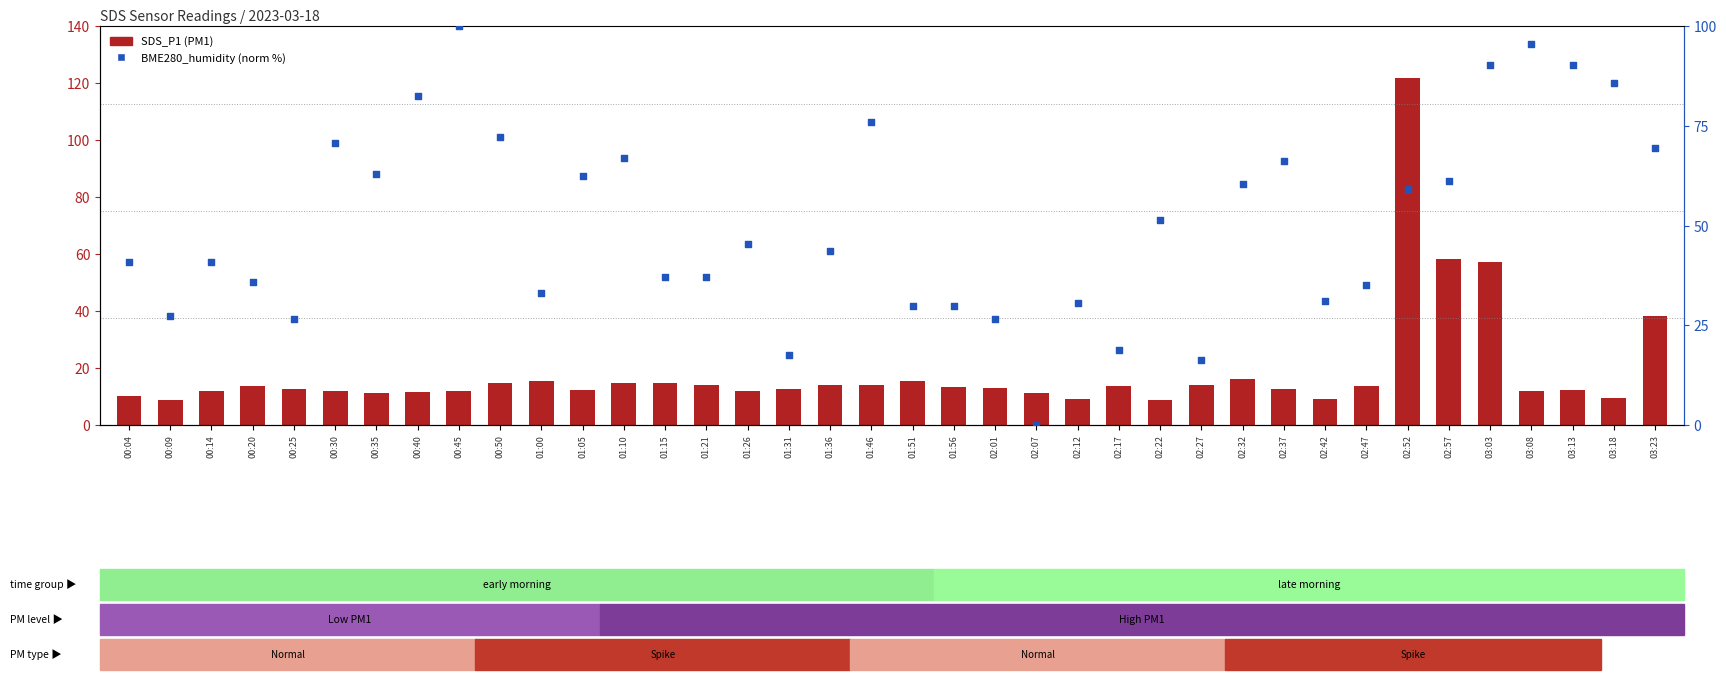

Which series contains the lowest Y value?

BME280_humidity (norm)